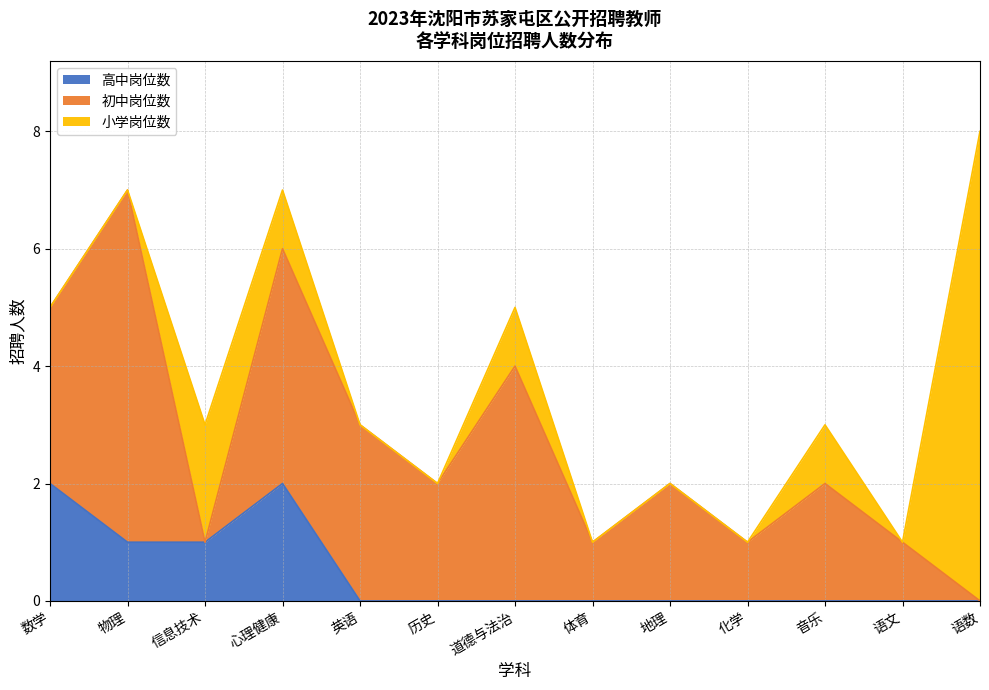

What is the label of the 12th point from the right?

物理